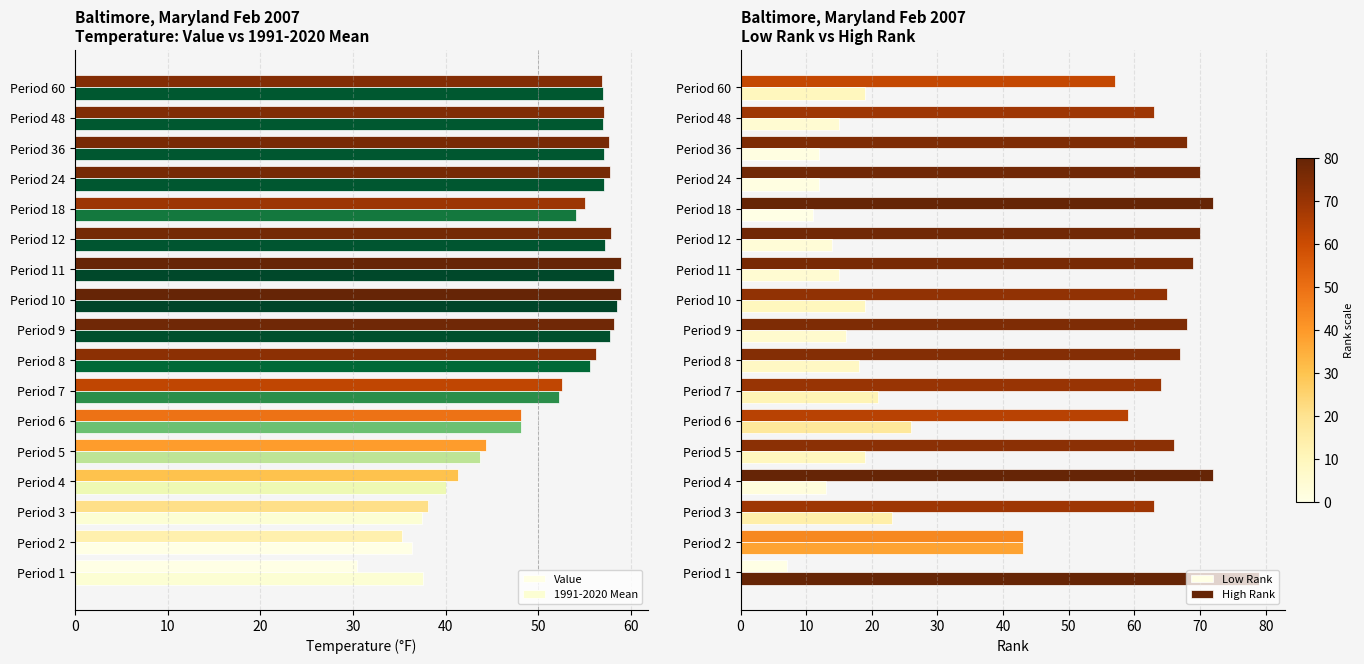

Are the bars horizontal?

Yes